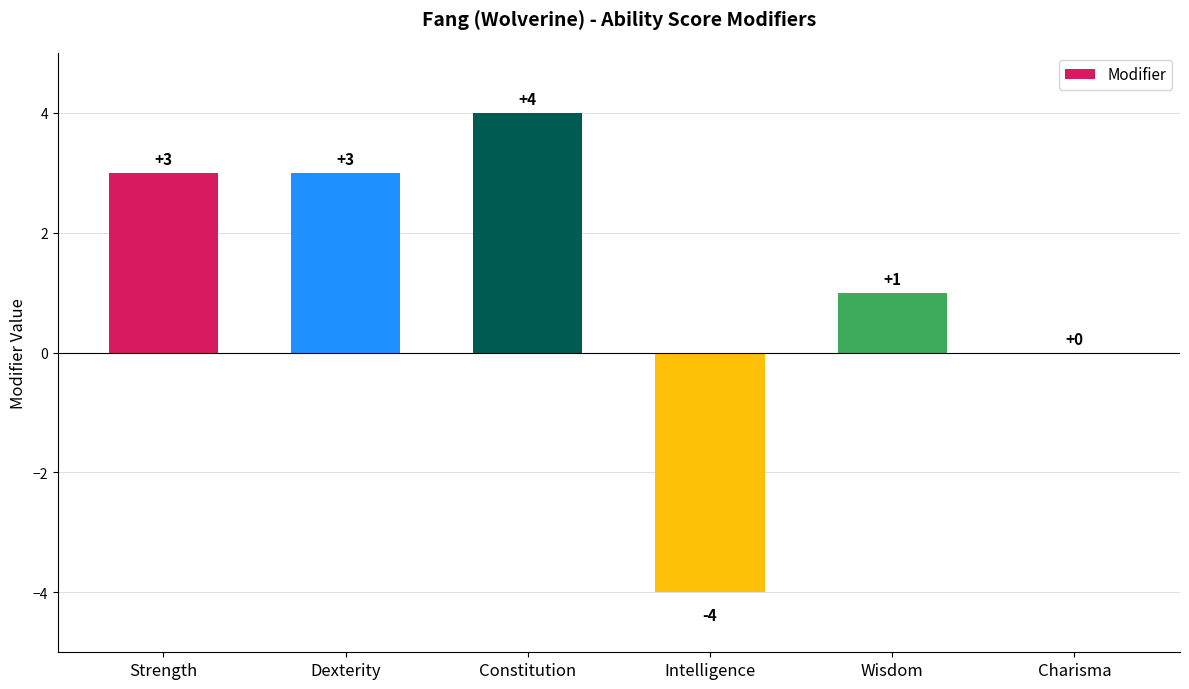

What is the maximum value shown in the chart?

4